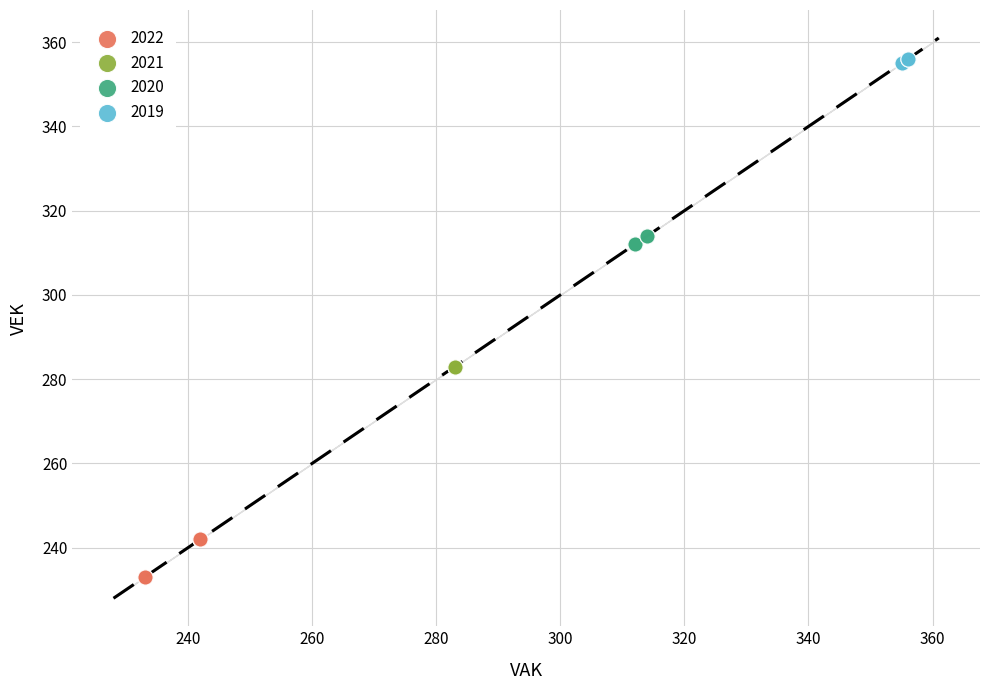

Which series contains the highest Y value?

2019